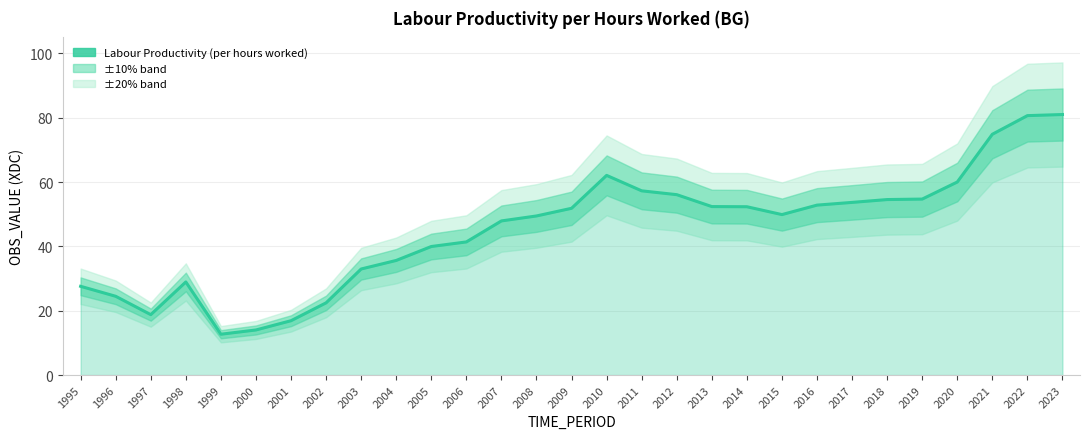

List the labels in order of value, smallest first.

1999, 2000, 2001, 1997, 2002, 1996, 1995, 1998, 2003, 2004, 2005, 2006, 2007, 2008, 2015, 2009, 2014, 2013, 2016, 2017, 2018, 2019, 2012, 2011, 2020, 2010, 2021, 2022, 2023